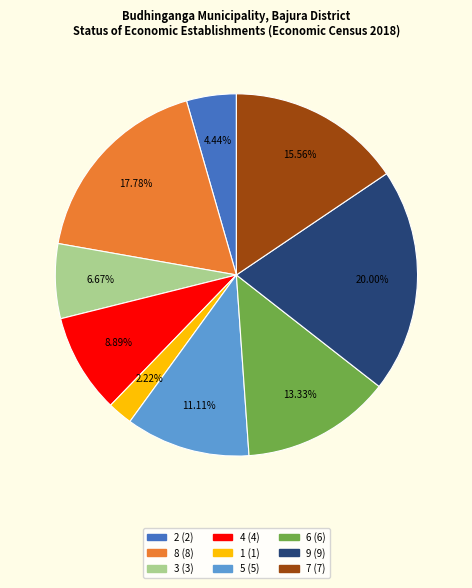

What percentage is NOT represented by 4?

91.1%